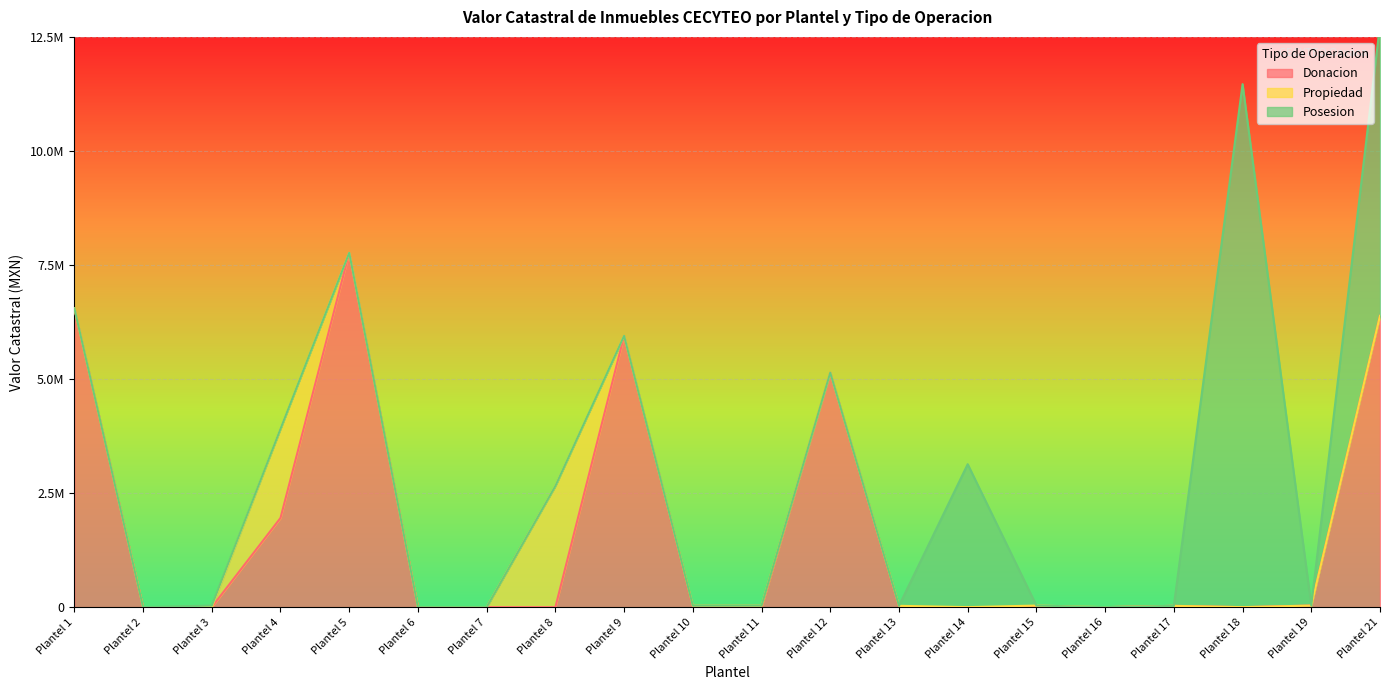

Count the number of categories in the chart.

20